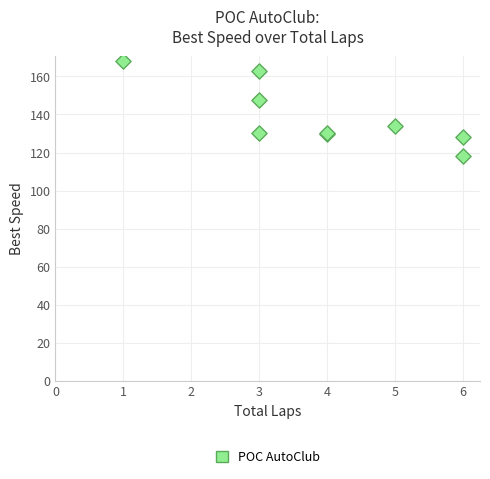

What Y value in the scatter plot is closest to 143?

147.3